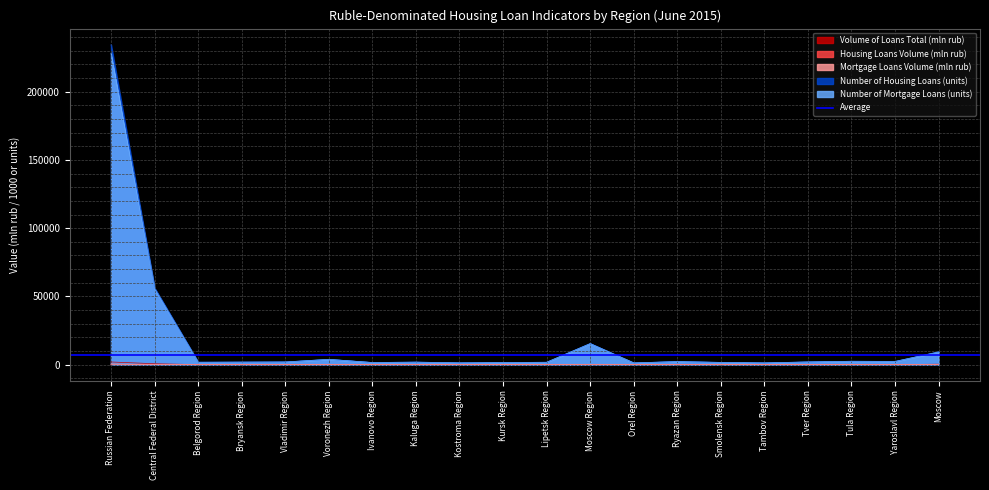

Read the Number of Mortgage Loans (units) value at Vladimir Region.

1962.0